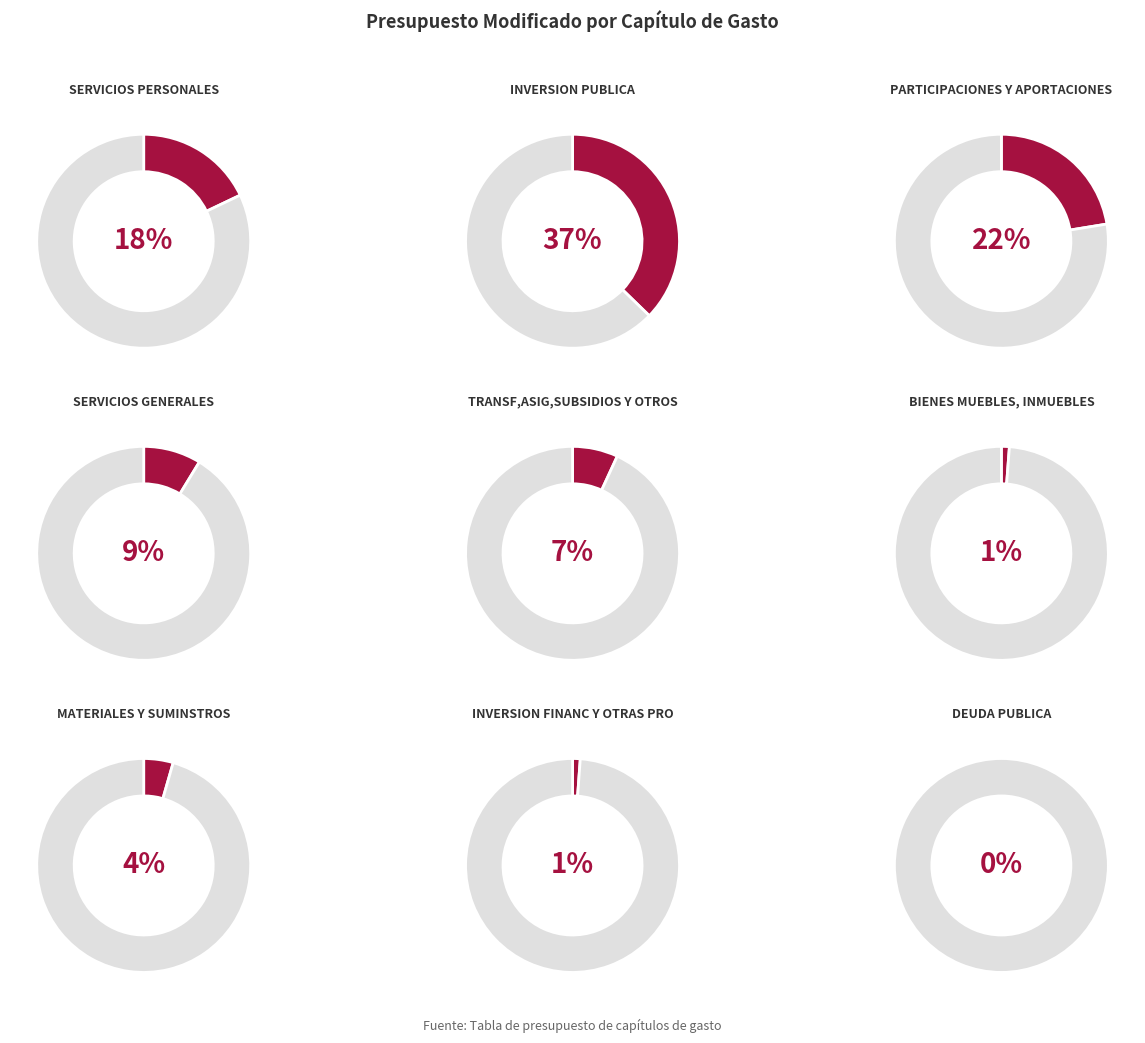

To the nearest percent, what is the combined percentage of TRANSF,ASIG,SUBSIDIOS Y OTROS and SERVICIOS PERSONALES?

25%